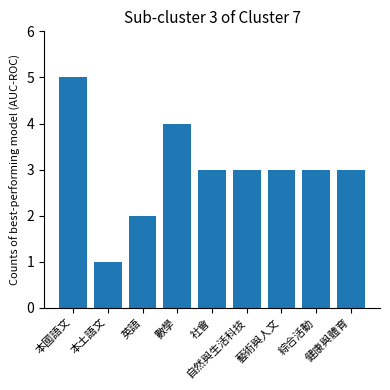

What is the sum of the values at 本土語文 and 社會?

4